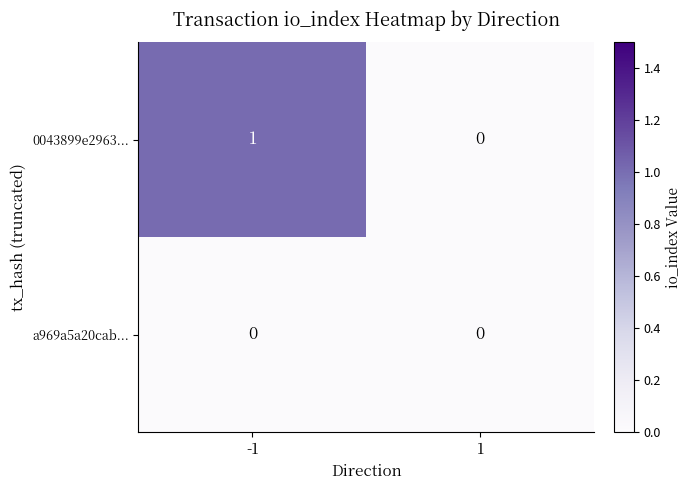

Is the value of 0043899e2963... at -1 greater than the value of a969a5a20cab... at -1?

Yes